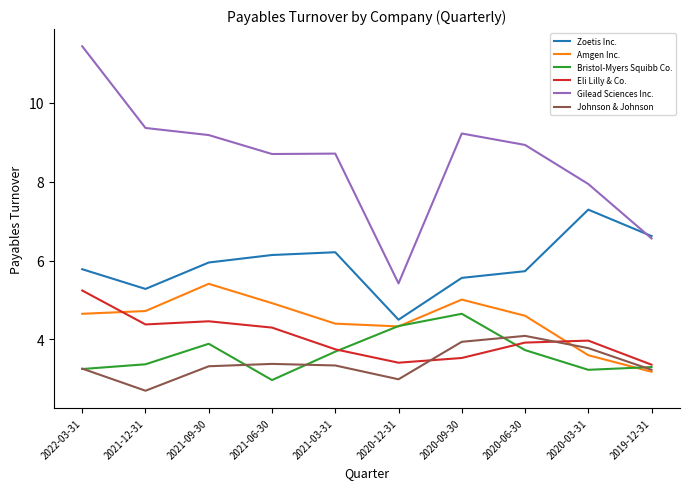

What is the difference between the highest and lowest values at 2019-12-31?

3.4